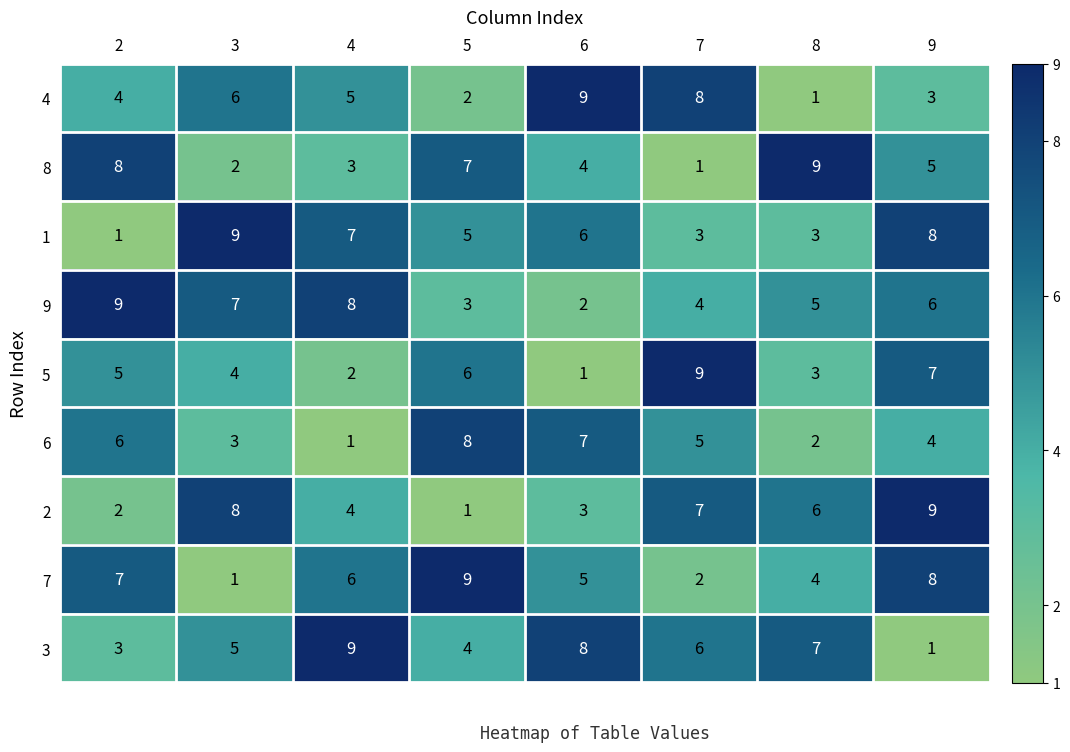

What is the maximum value for 6?

8